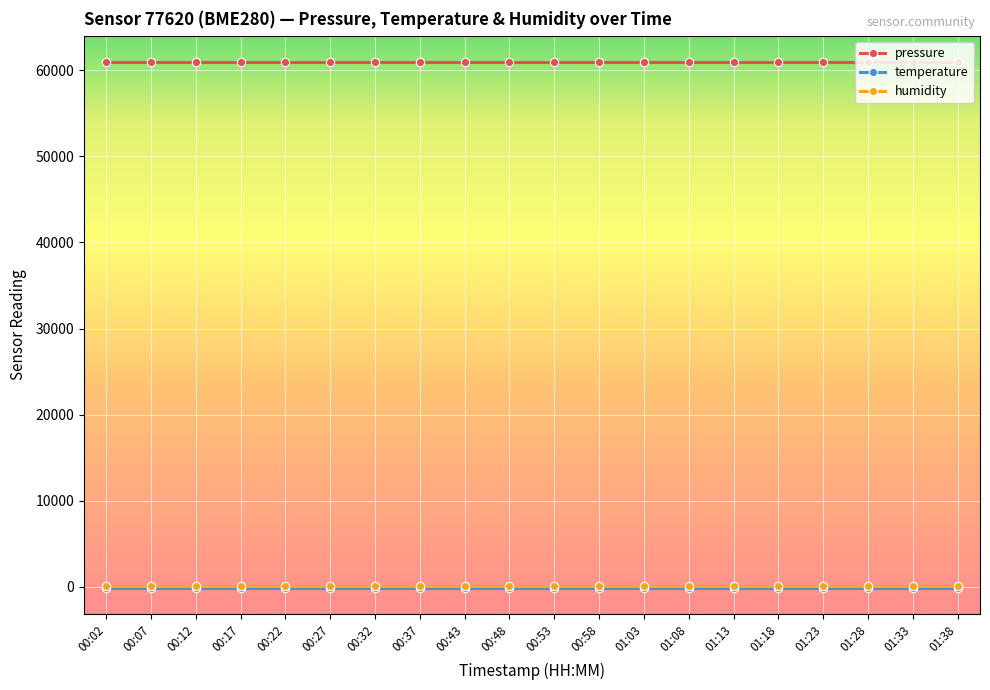

What is the minimum value for pressure?

60964.6